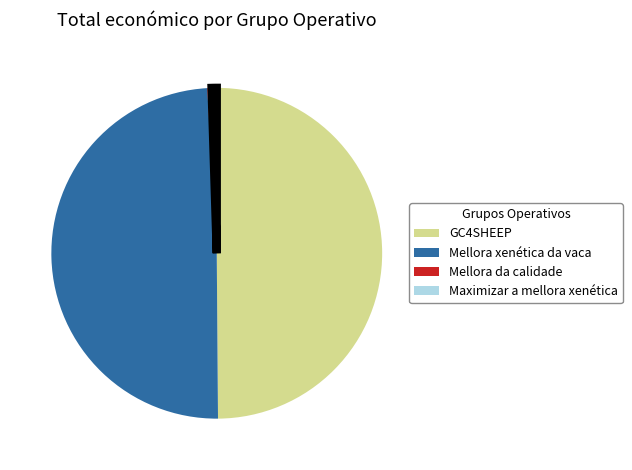

Combined, do GC4SHEEP and Mellora xenética da vaca account for over 50%?

Yes